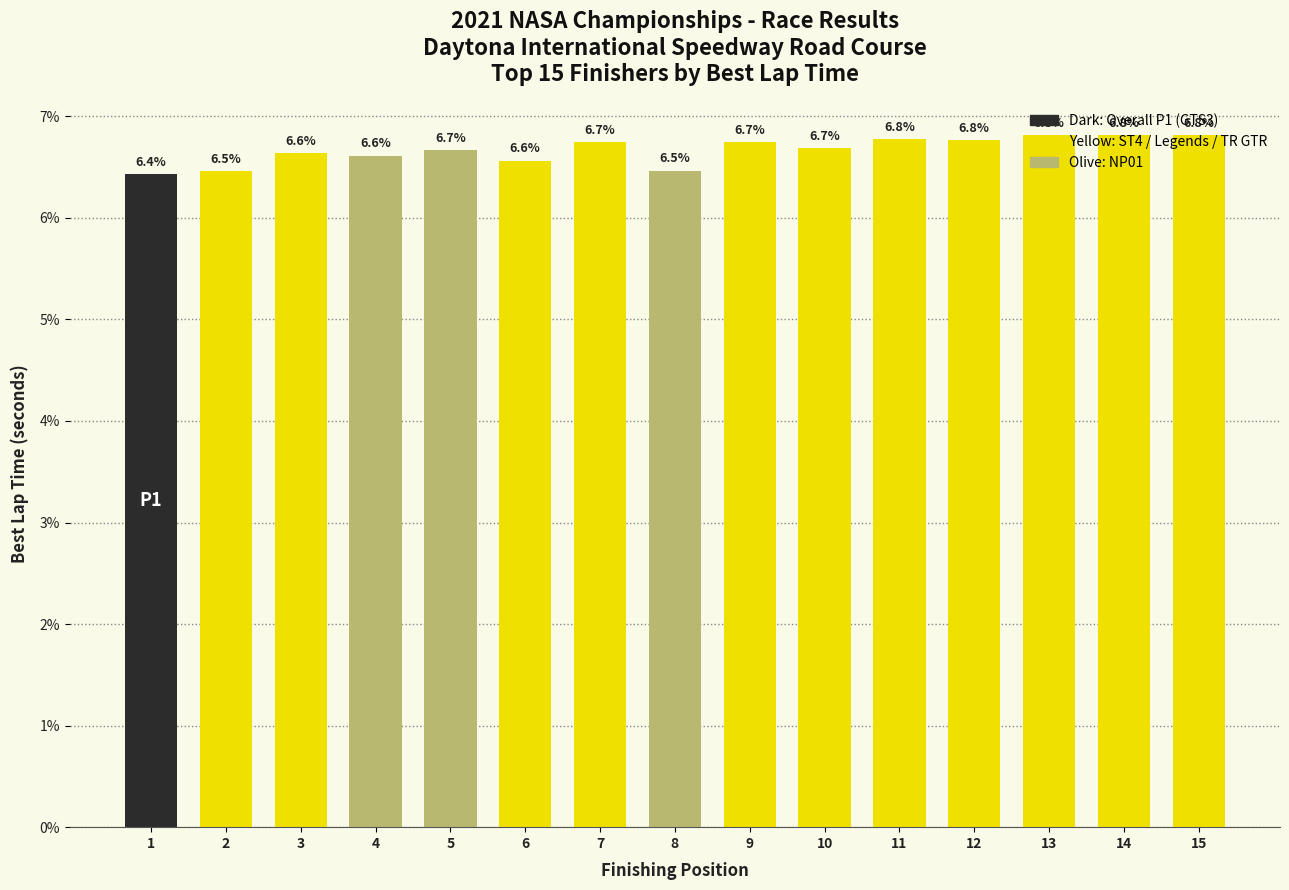

What is the ratio of the value at 15 to the value at 8?

1.1